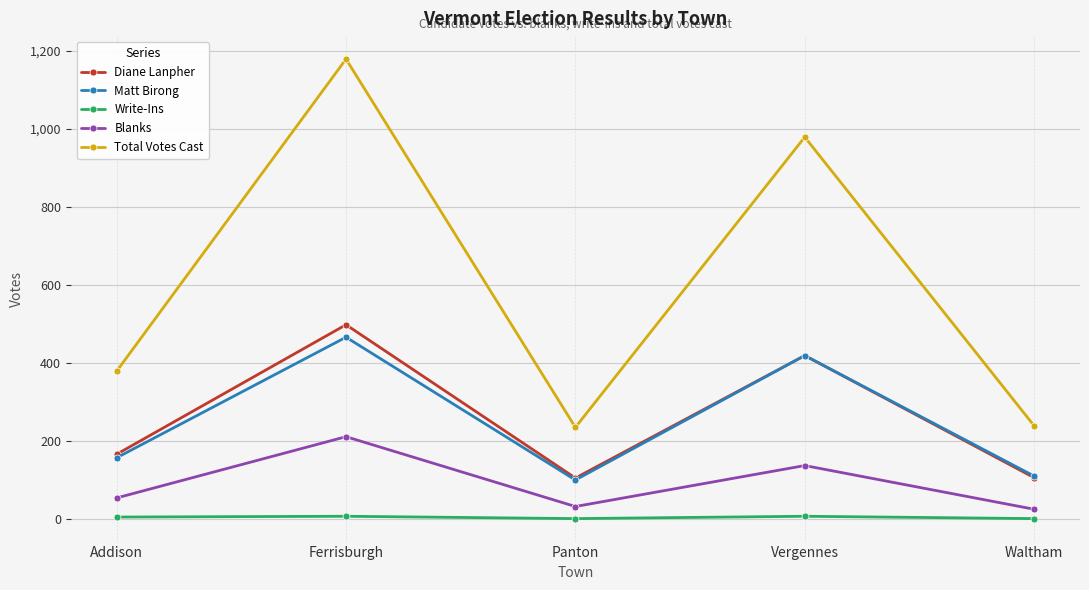

Is the value of Matt Birong at Waltham greater than the value of Total Votes Cast at Waltham?

No